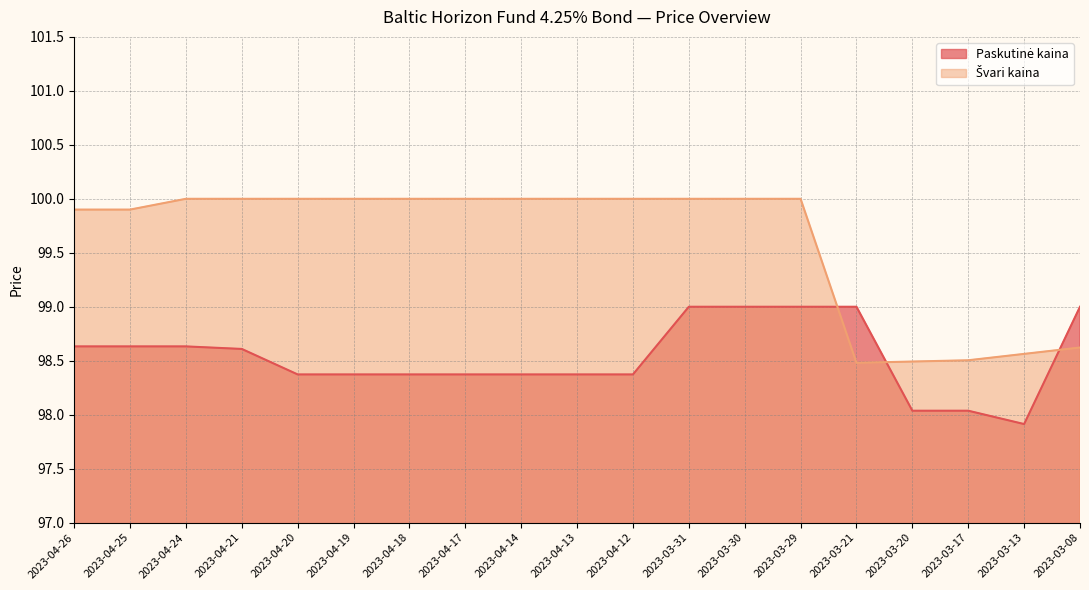

The value of Švari kaina at 2023-03-31 is 62.7. True or false?

False